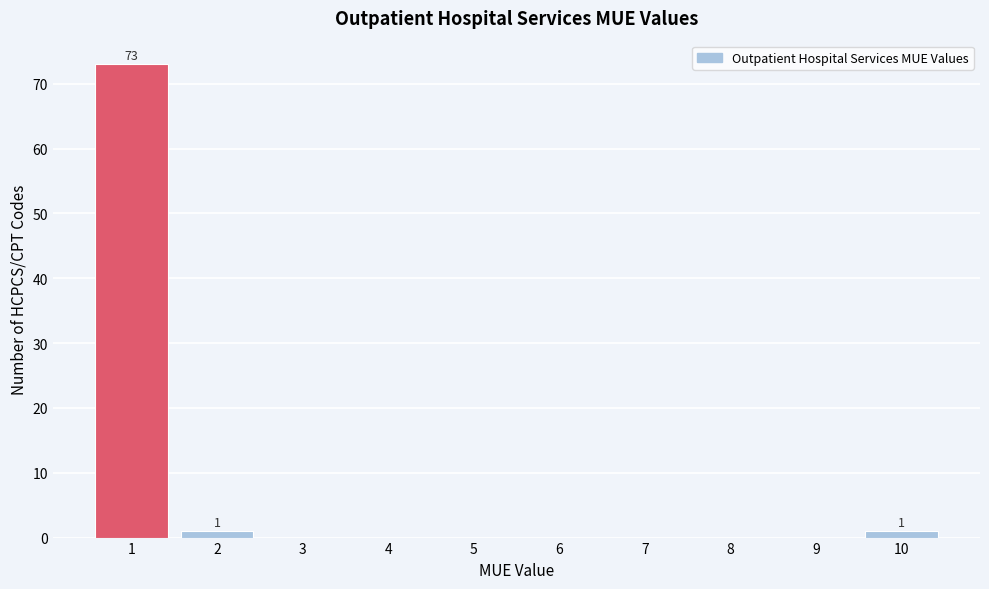

The value at 7 is 0. True or false?

True